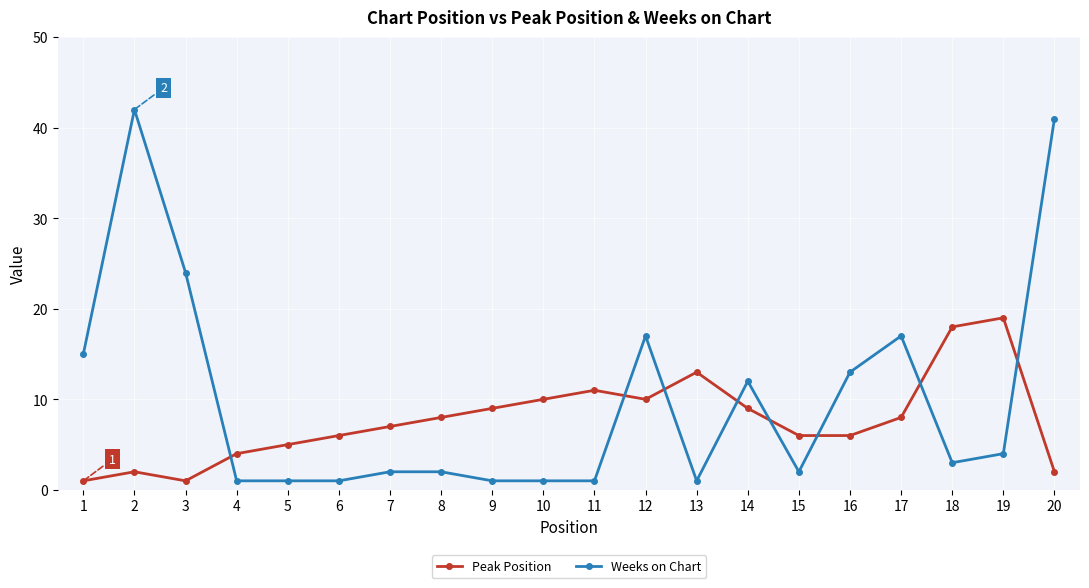

At which category is the sum across all series the highest?

2